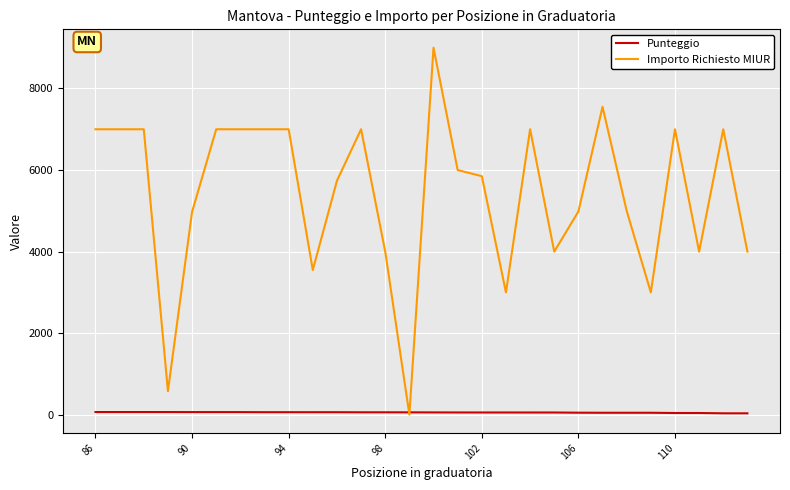

Rank the series by their maximum value, from lowest to highest.

Punteggio, Importo Richiesto MIUR